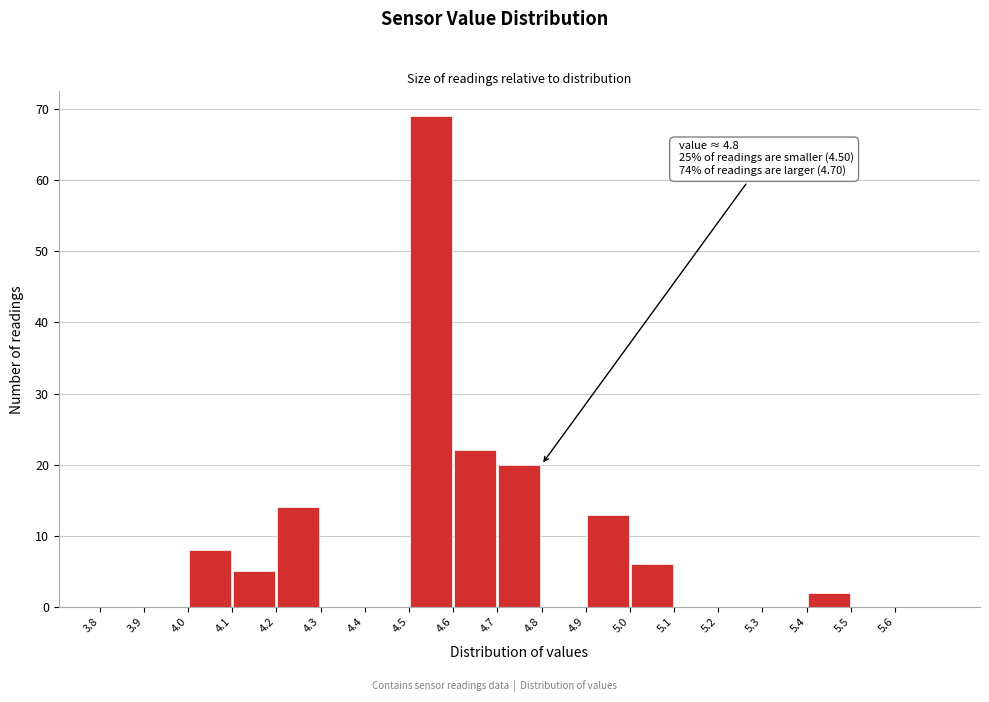

Which range on the x-axis has the tallest bar?

4.5 to 4.6